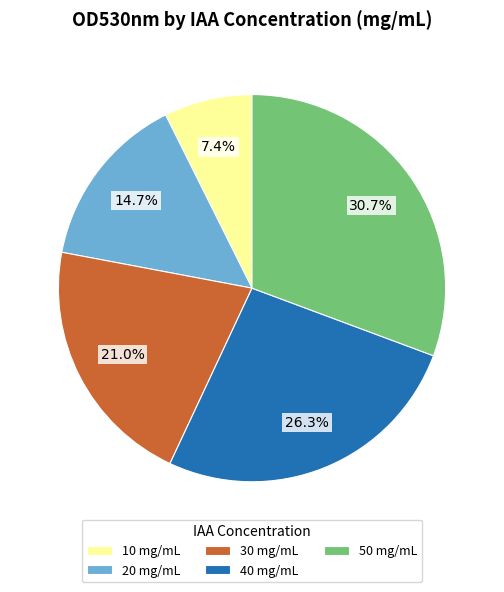

Between 50 and 40, which is larger?

50